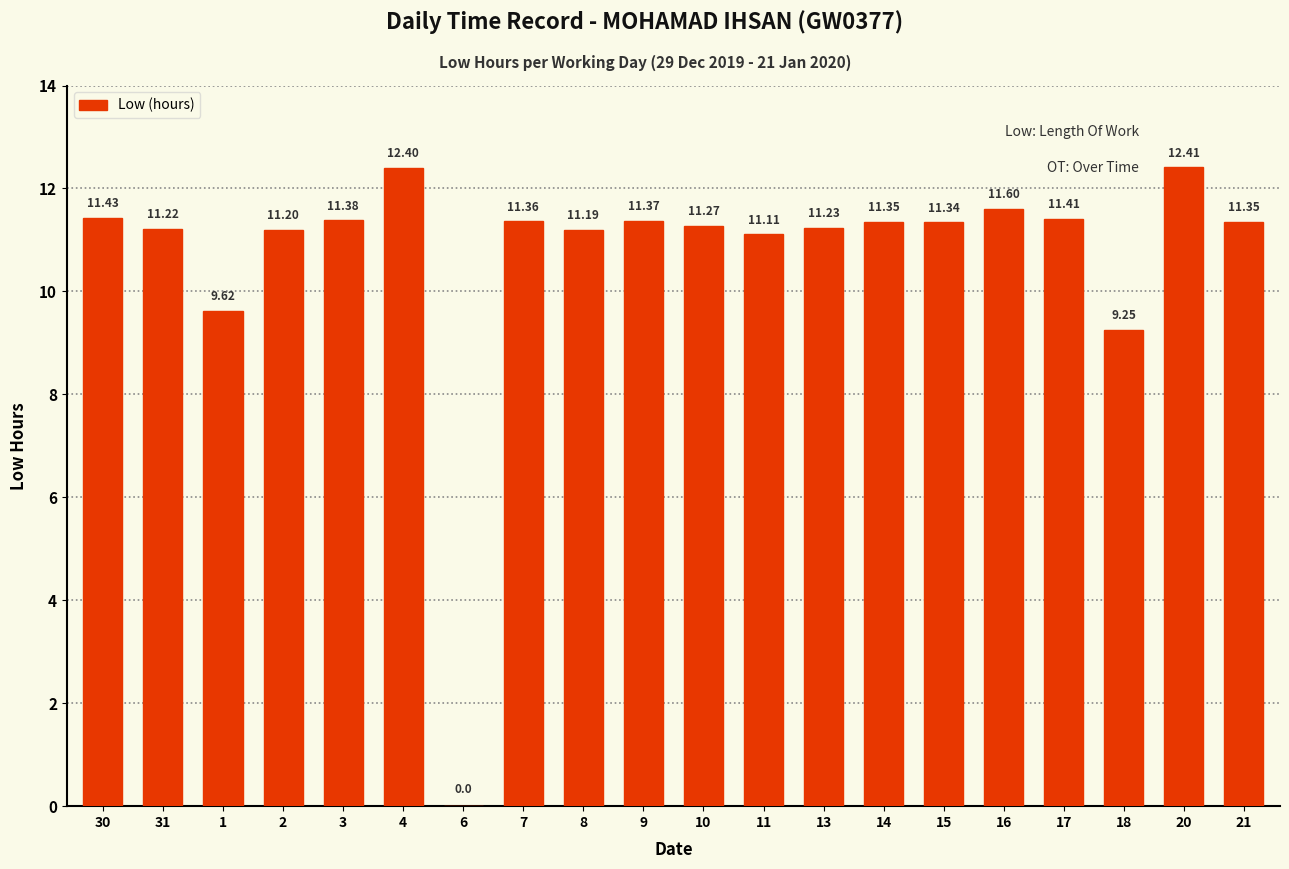

Between 8 and 15, which is larger?

15